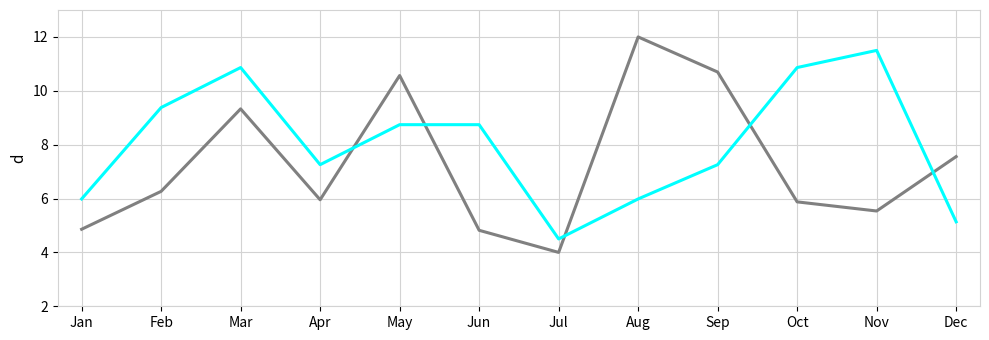

What is the difference between the highest and lowest values at Jan?

1.1